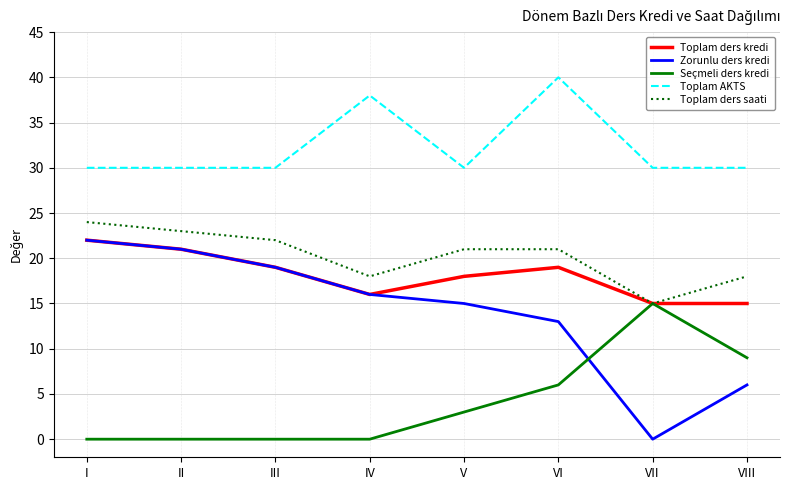

At which label does Zorunlu ders kredi reach its peak?

I